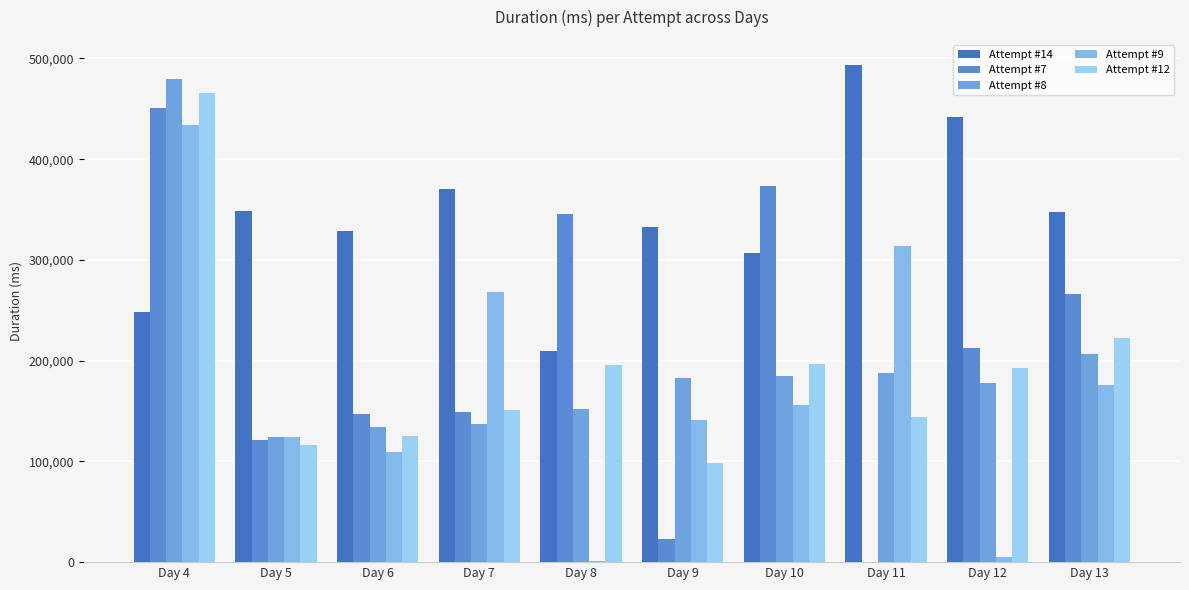

At which label does Attempt #9 reach its minimum?

Day 8